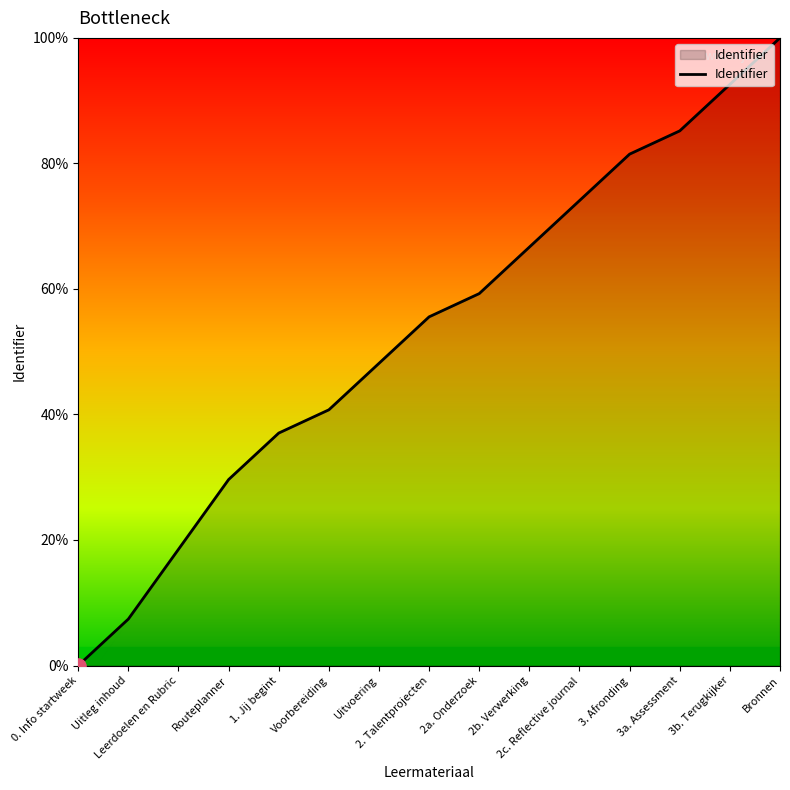

What is the change in value from 2a. Onderzoek to 2b. Verwerking?

+7.4